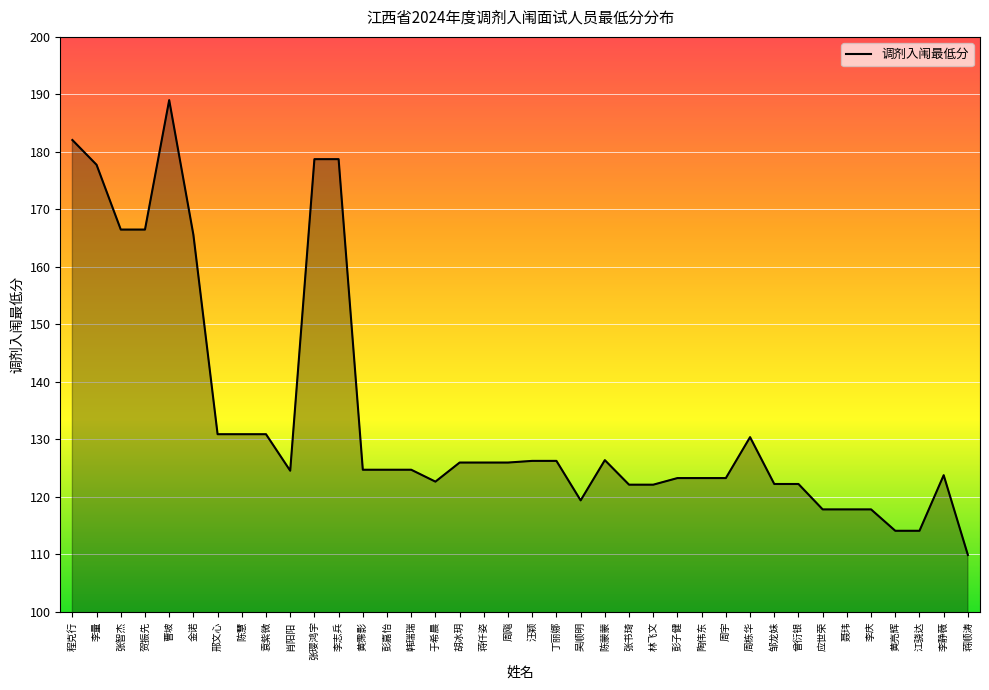

What is the ratio of the value at 黄霈影 to the value at 张璎鸿宇?

0.7